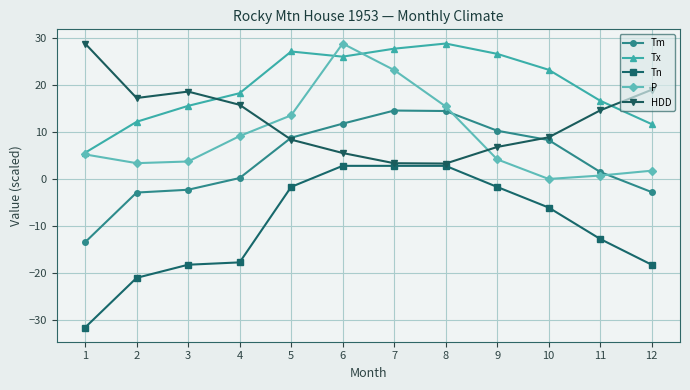

What is the smallest value displayed?

-31.7